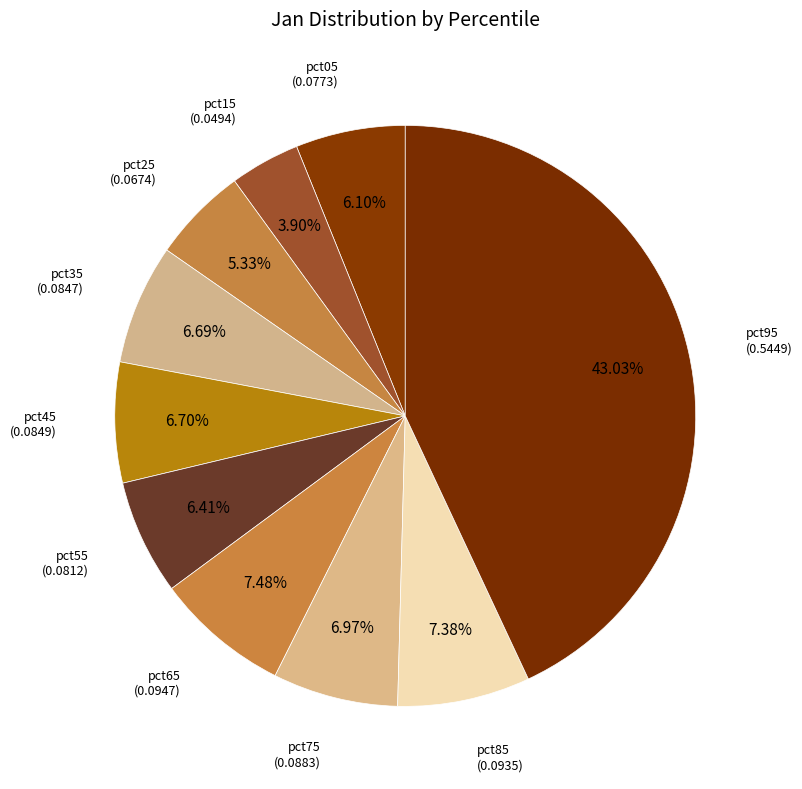

To the nearest percent, what percentage of the pie is pct95?

43%